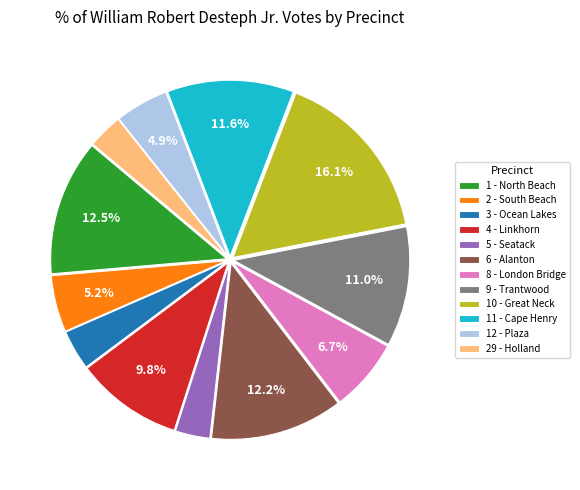

Is it true that 8 - London Bridge is 1% of the pie?

False